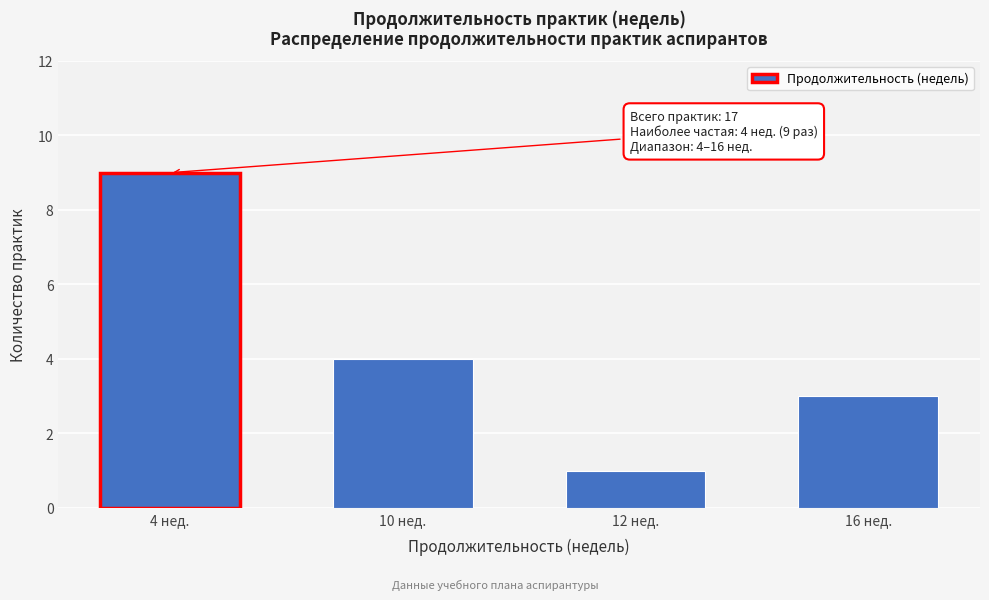

Reading right to left, transcribe all the data shown in this chart.

3	1	4	9